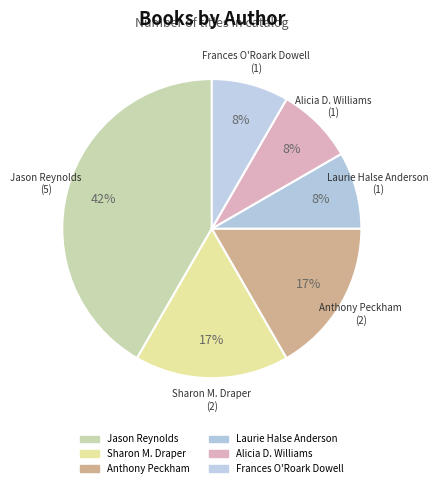

Between Frances O'Roark Dowell and Anthony Peckham, which is larger?

Anthony Peckham